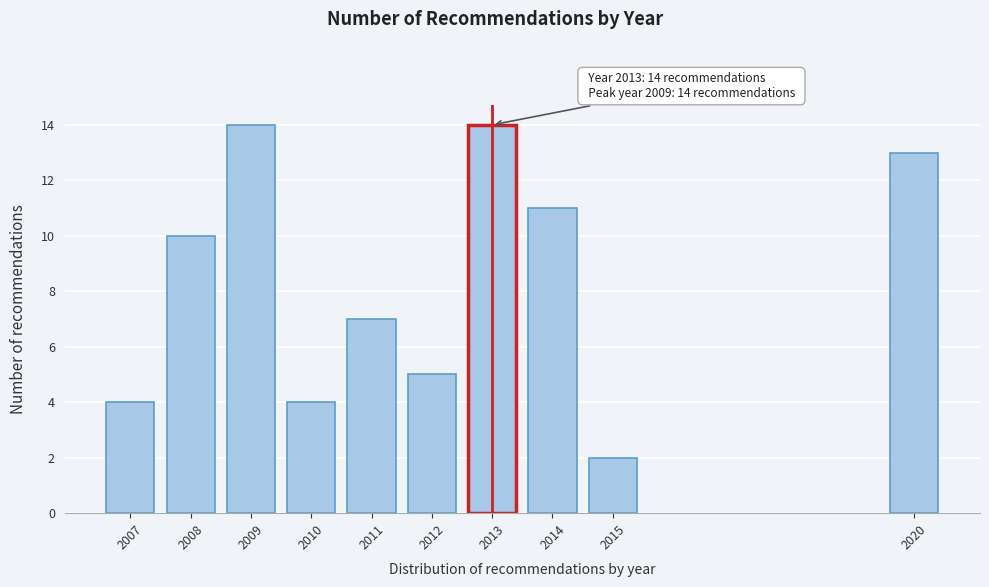

Reading left to right, extract all data points from this chart.

2007=4	2008=10	2009=14	2010=4	2011=7	2012=5	2013=14	2014=11	2015=2	2020=13